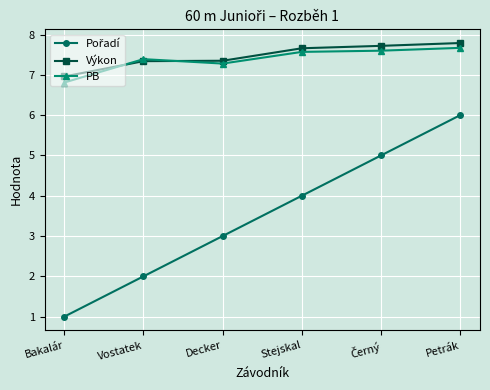

At how many categories does at least one series exceed 1?

6